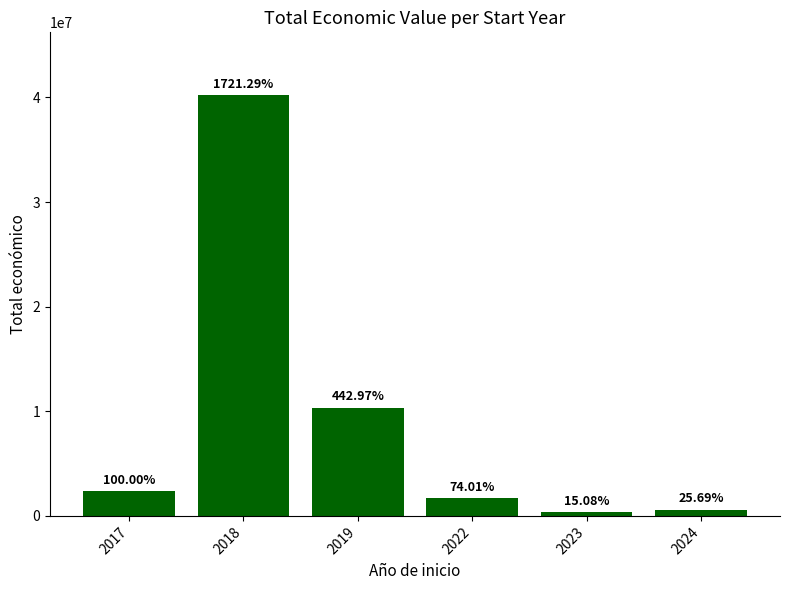

The value at 2018 is 40198909. True or false?

True